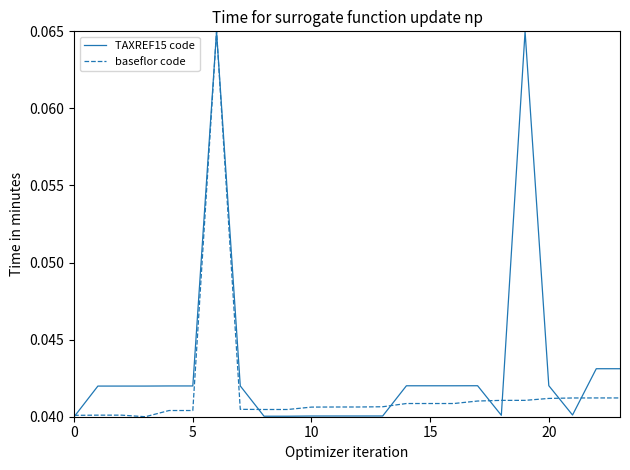

List the series in order of their overall mean, highest first.

TAXREF15 code, baseflor code